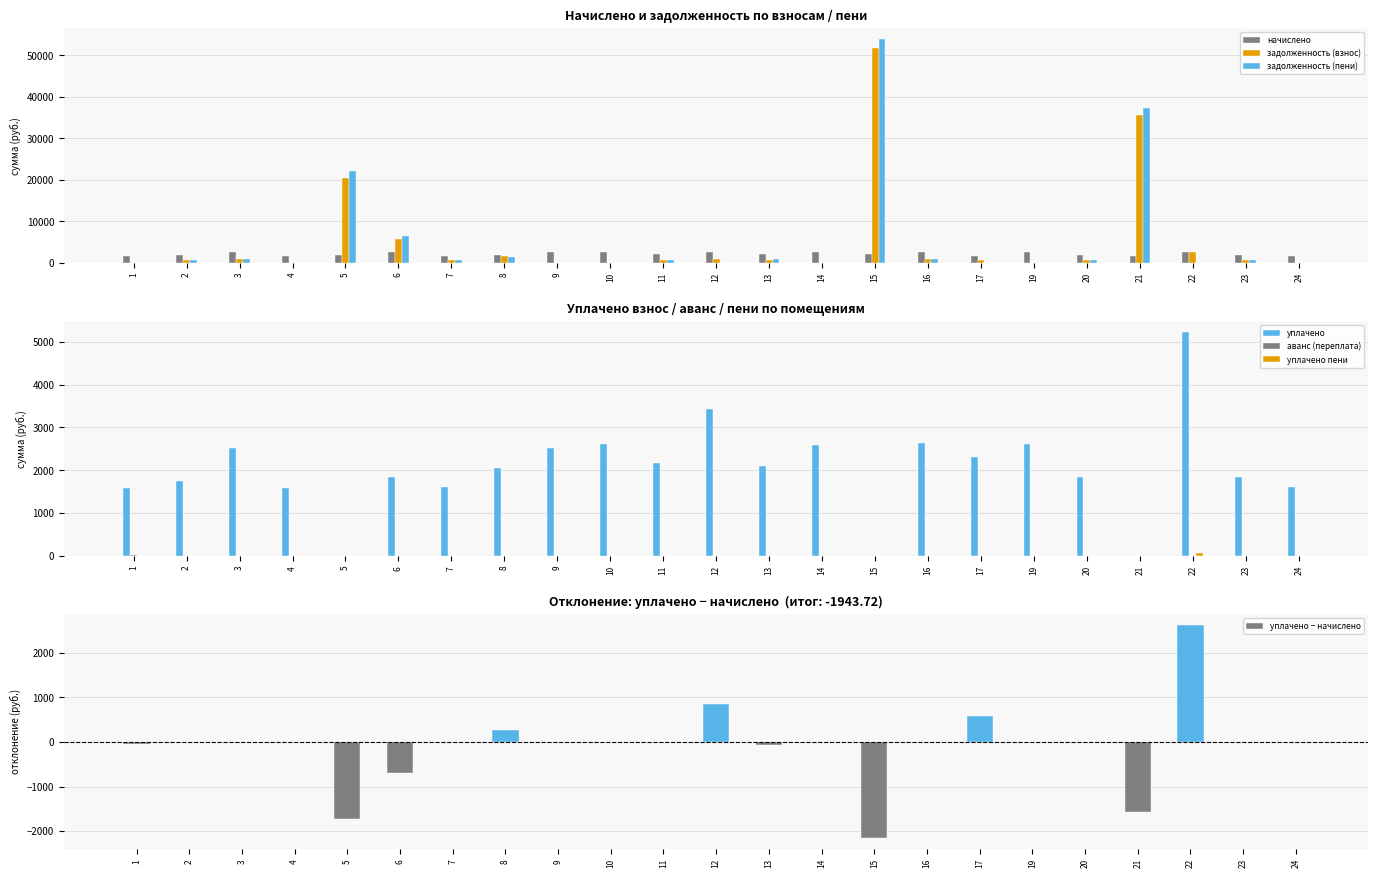

Rank the series by their maximum value, from highest to lowest.

задолженность (пени), задолженность (взнос), уплачено, начислено, уплачено пени, аванс (переплата)